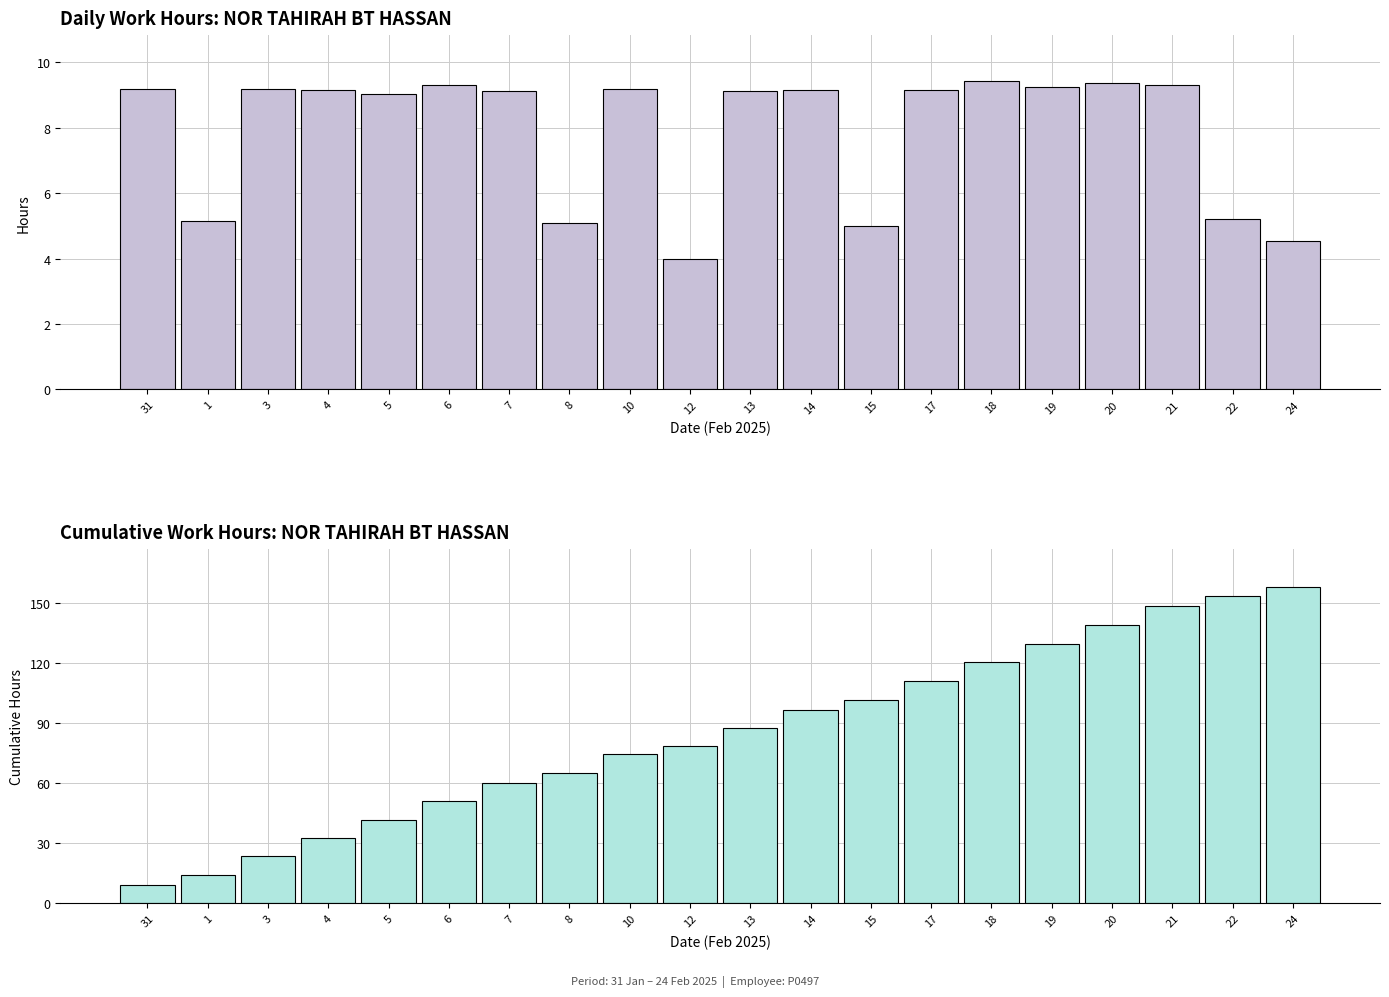

What is the value of the Low (hours) bar at the 2nd from the left?

5.1